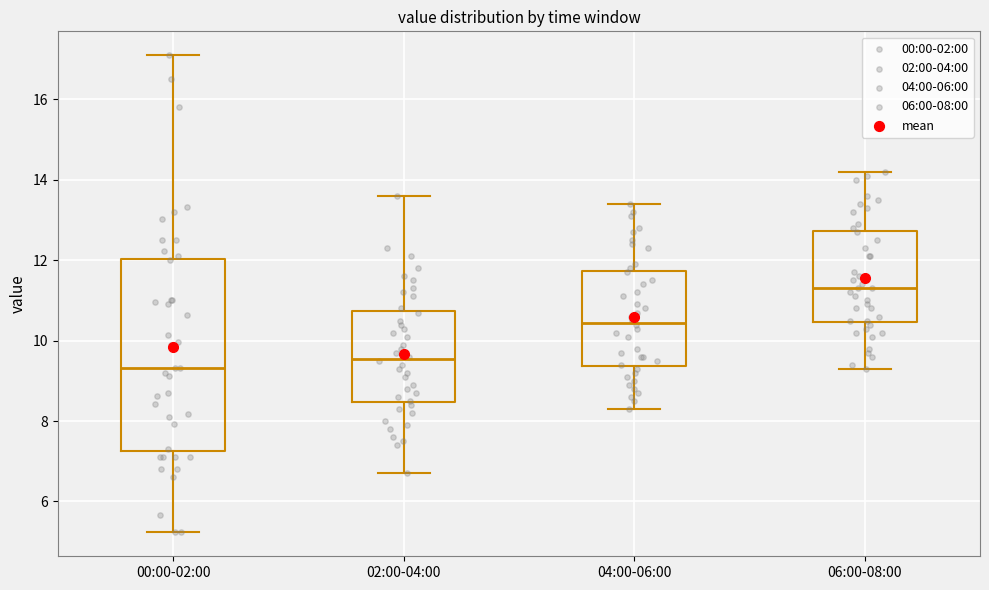

Reading left to right, transcribe this box plot: for each box, give where its median line is, the range the box spans, and where its two whiskers end, as read against the y-axis. The values are not printed on the chart, so give them approximately, as read against the axis.

00:00-02:00: median 9.4, box 7.2 to 12.0, whiskers 5.2 to 17.2
02:00-04:00: median 9.6, box 8.4 to 10.8, whiskers 6.8 to 13.6
04:00-06:00: median 10.4, box 9.4 to 11.8, whiskers 8.4 to 13.4
06:00-08:00: median 11.4, box 10.4 to 12.8, whiskers 9.4 to 14.2